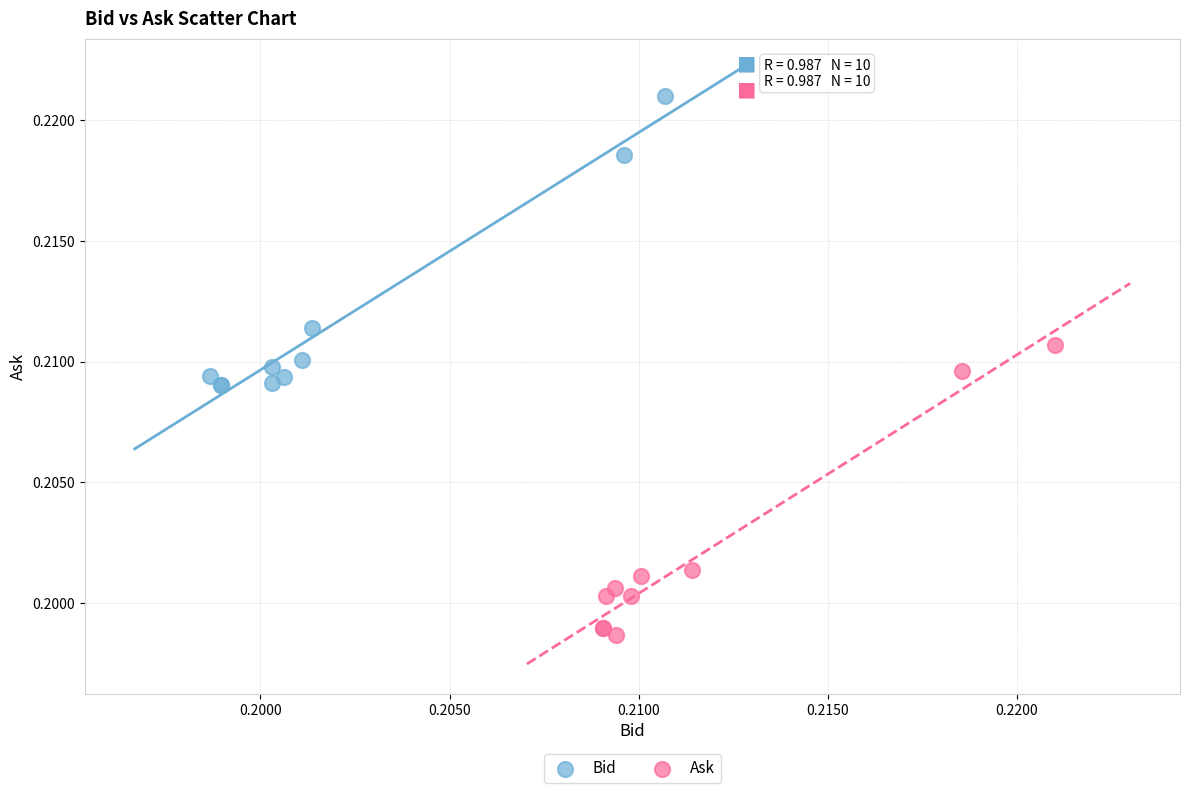

Which series contains the lowest Y value?

Ask